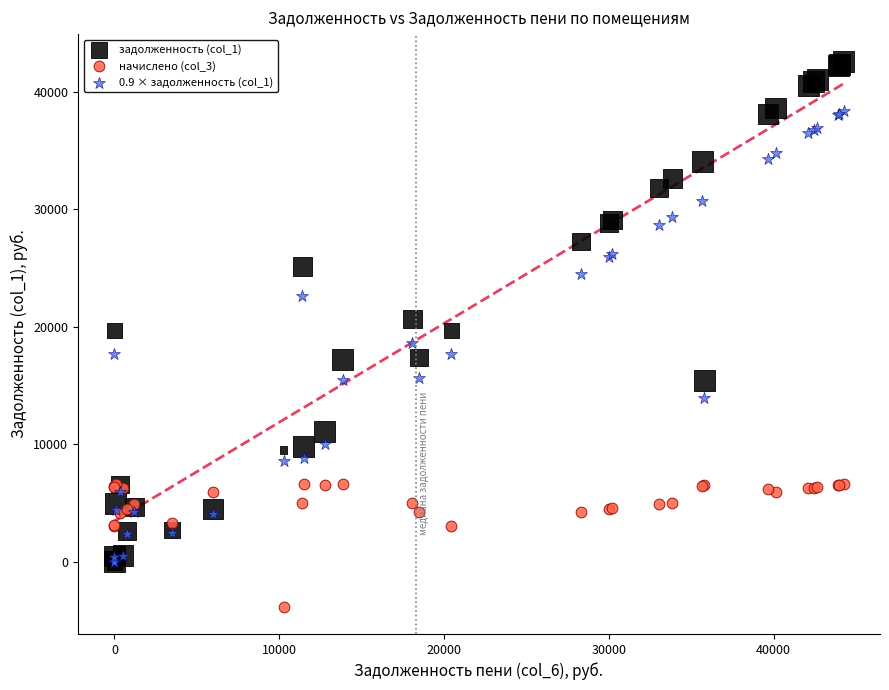

What are all the series names shown in the legend?

задолженность (col_1), начислено (col_3), 0.9 × задолженность (col_1)